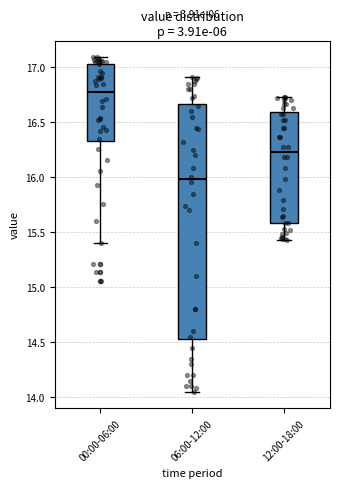

Where does the lower whisker of the box for 00:00-06:00 end on the y-axis? The values are not printed on the chart, so give them approximately, as read against the axis.

15.40